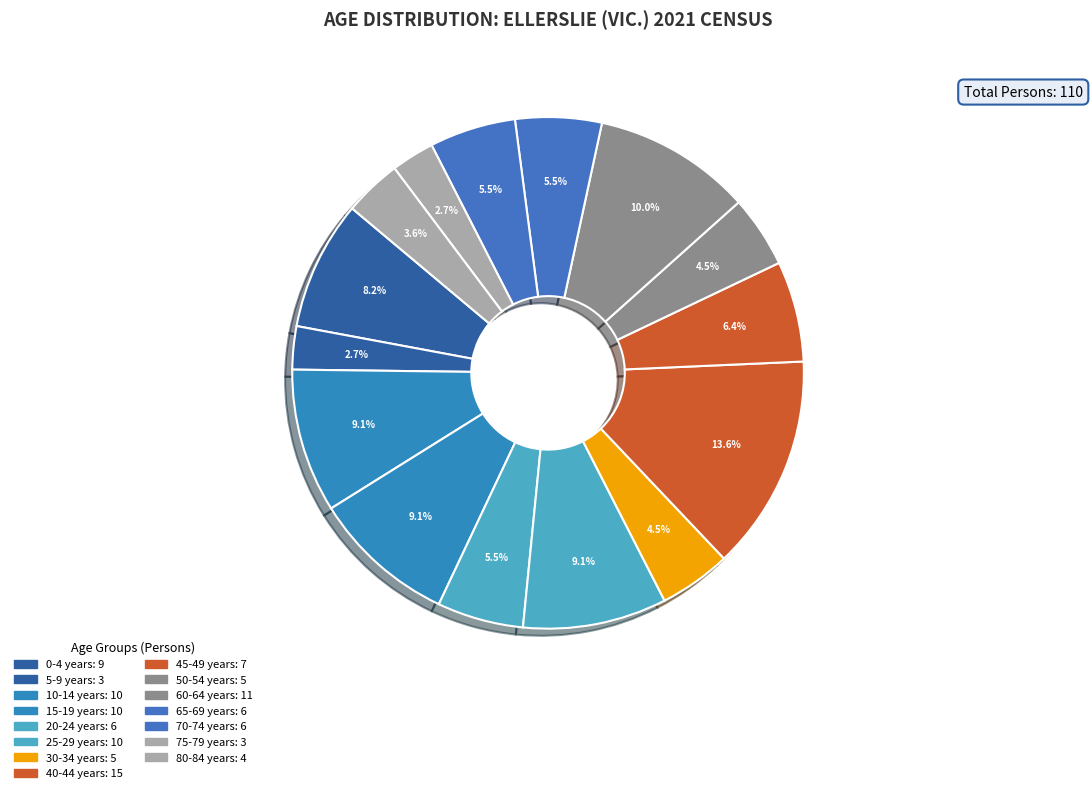

How many segments does this pie chart have?

15